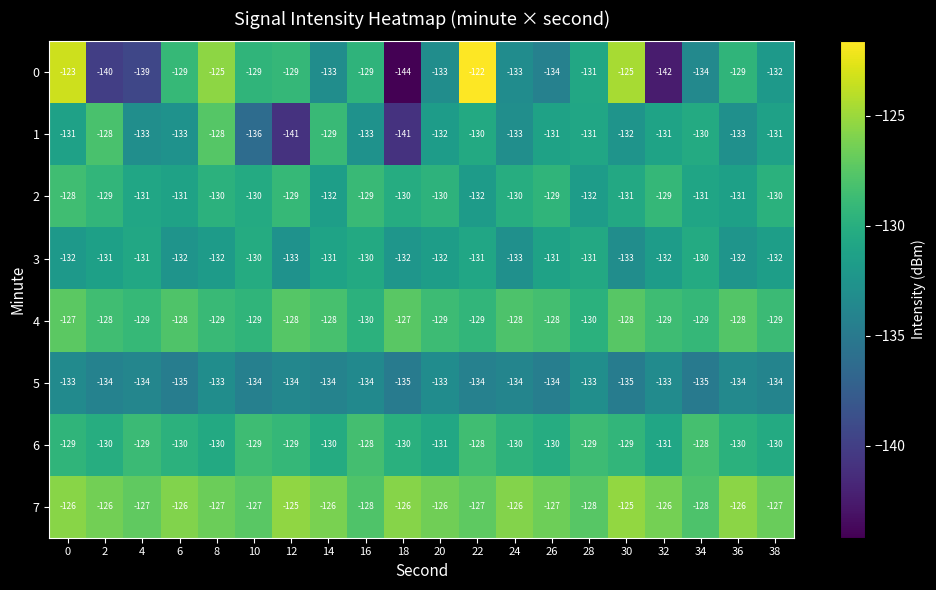

What is the difference between the highest and lowest values at 2?

14